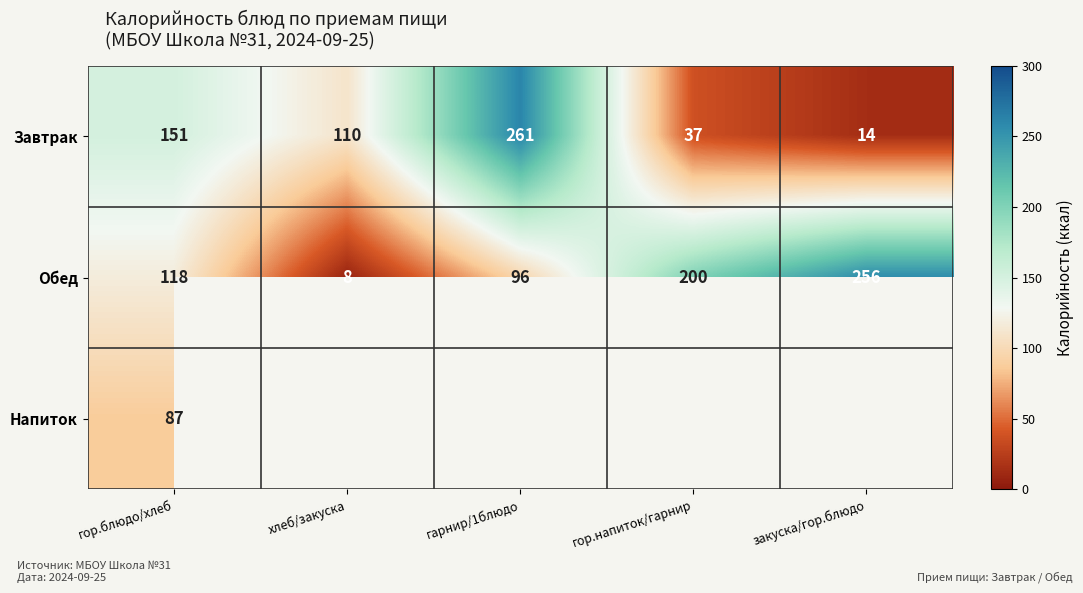

What is the sum of the Обед values at гарнир/1блюдо and хлеб/закуска?

104